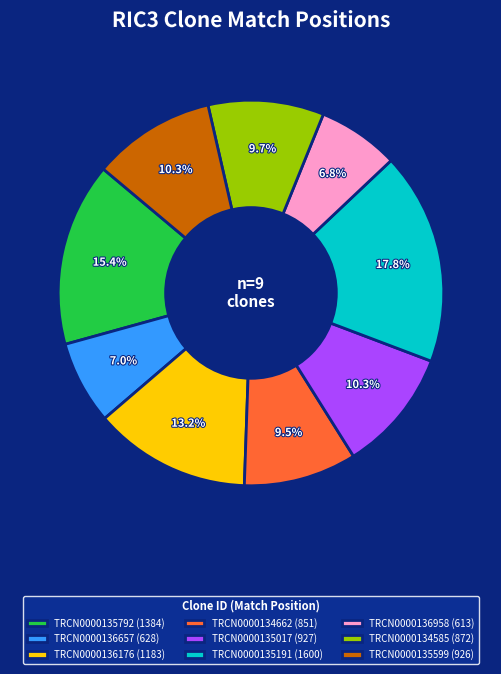

Combined, what portion of the pie is TRCN0000136958 and TRCN0000136657?

13.8%